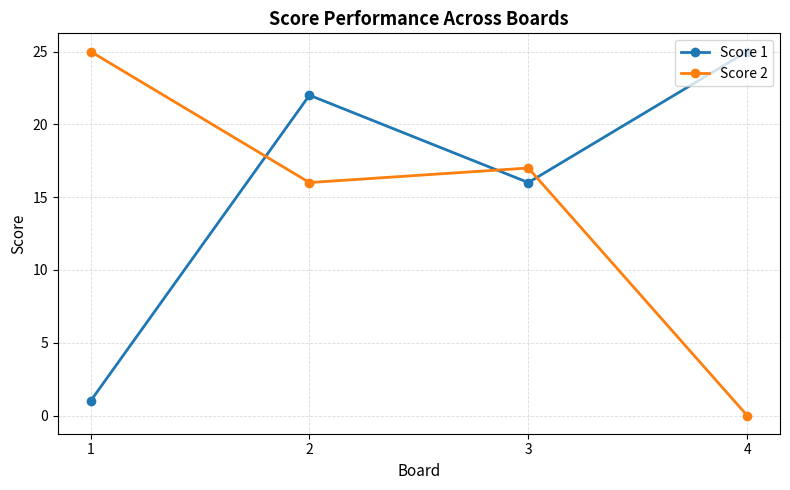

What is the sum of all Score 2 values?

58